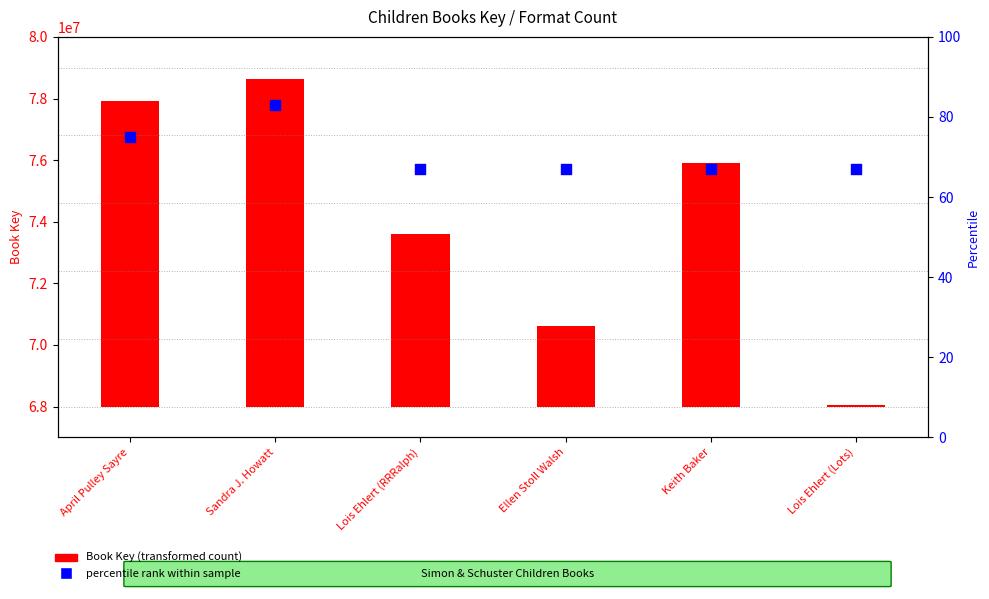

Which series contains the highest Y value?

Book Key (transformed count)